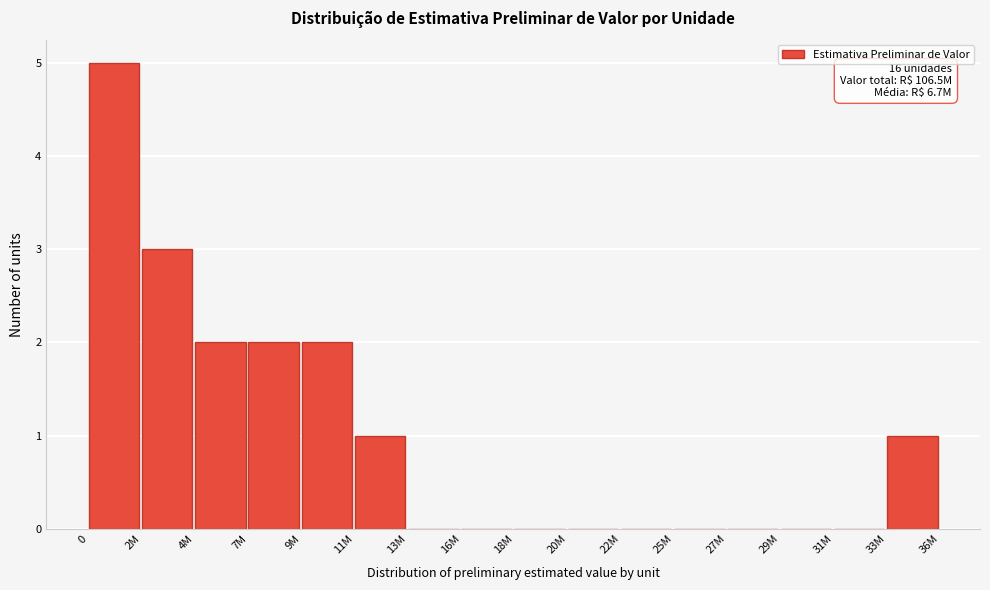

Reading left to right, list all the values displayed in this chart.

0=5	2M=3	4M=2	7M=2	9M=2	11M=1	13M=0	16M=0	18M=0	20M=0	22M=0	25M=0	27M=0	29M=0	31M=0	33M=1